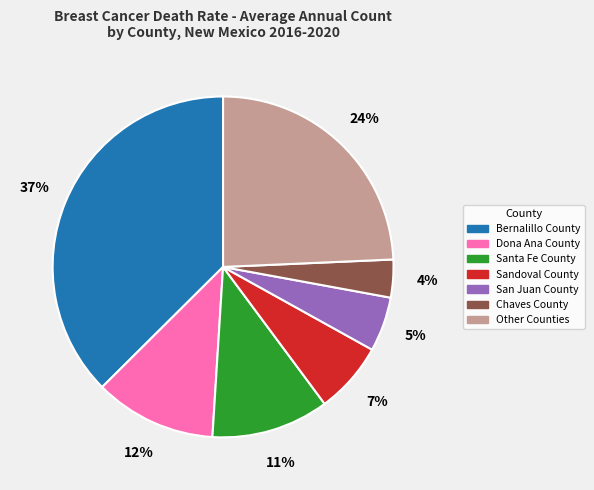

Is there any slice that represents more than half of the pie?

No